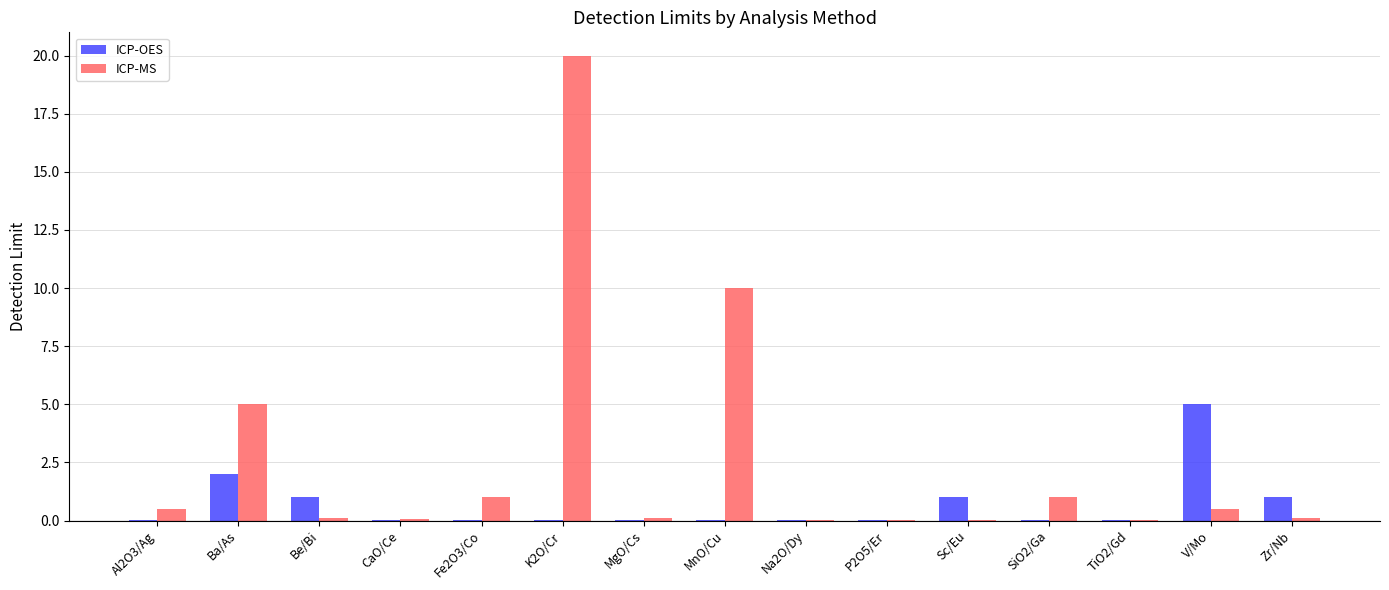

At which label is ICP-MS closest to 10?

MnO/Cu